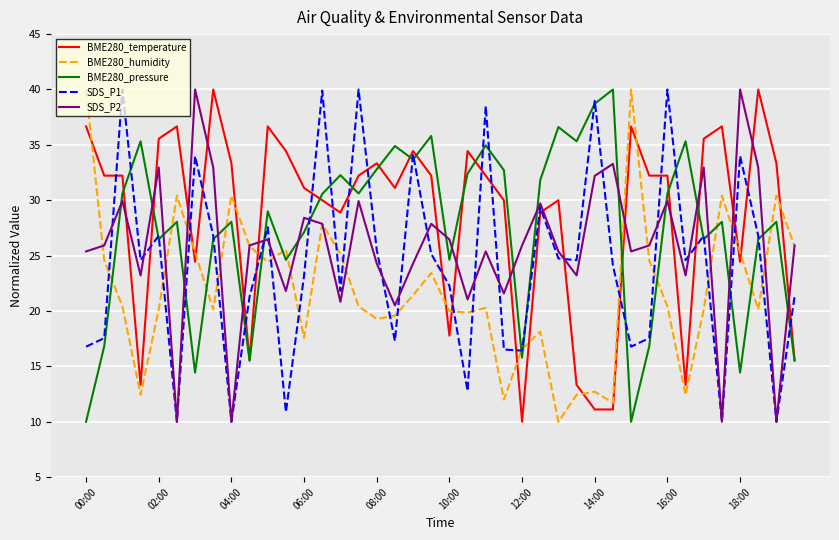

Rank the series by their average value, from lowest to highest.

BME280_humidity, SDS_P1, SDS_P2, BME280_pressure, BME280_temperature